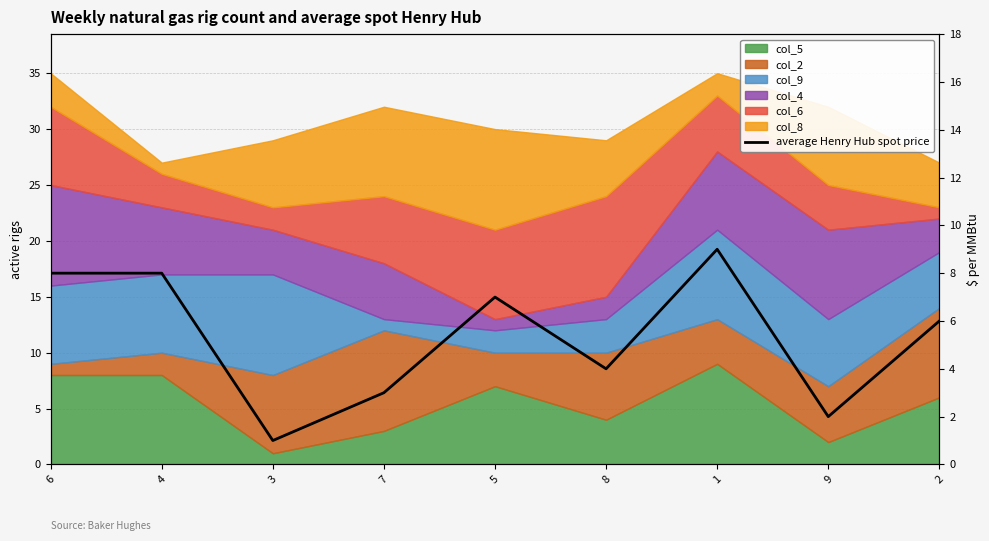

True or false: the data shows 14 at 1.

False